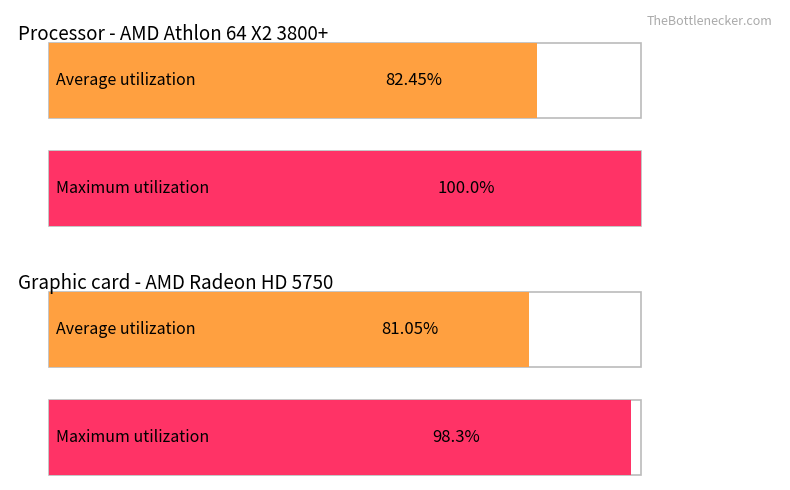

Which series has the largest total across all categories?

Maximum utilization